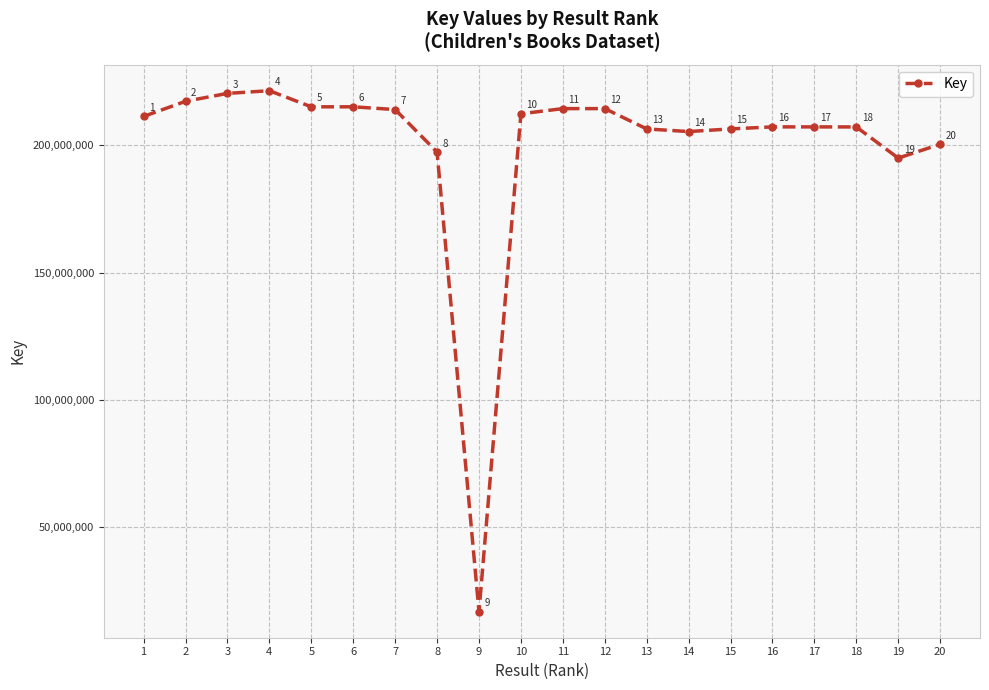

List the labels in order of value, smallest first.

9, 19, 8, 20, 14, 13, 15, 18, 17, 16, 1, 10, 7, 11, 12, 6, 5, 2, 3, 4